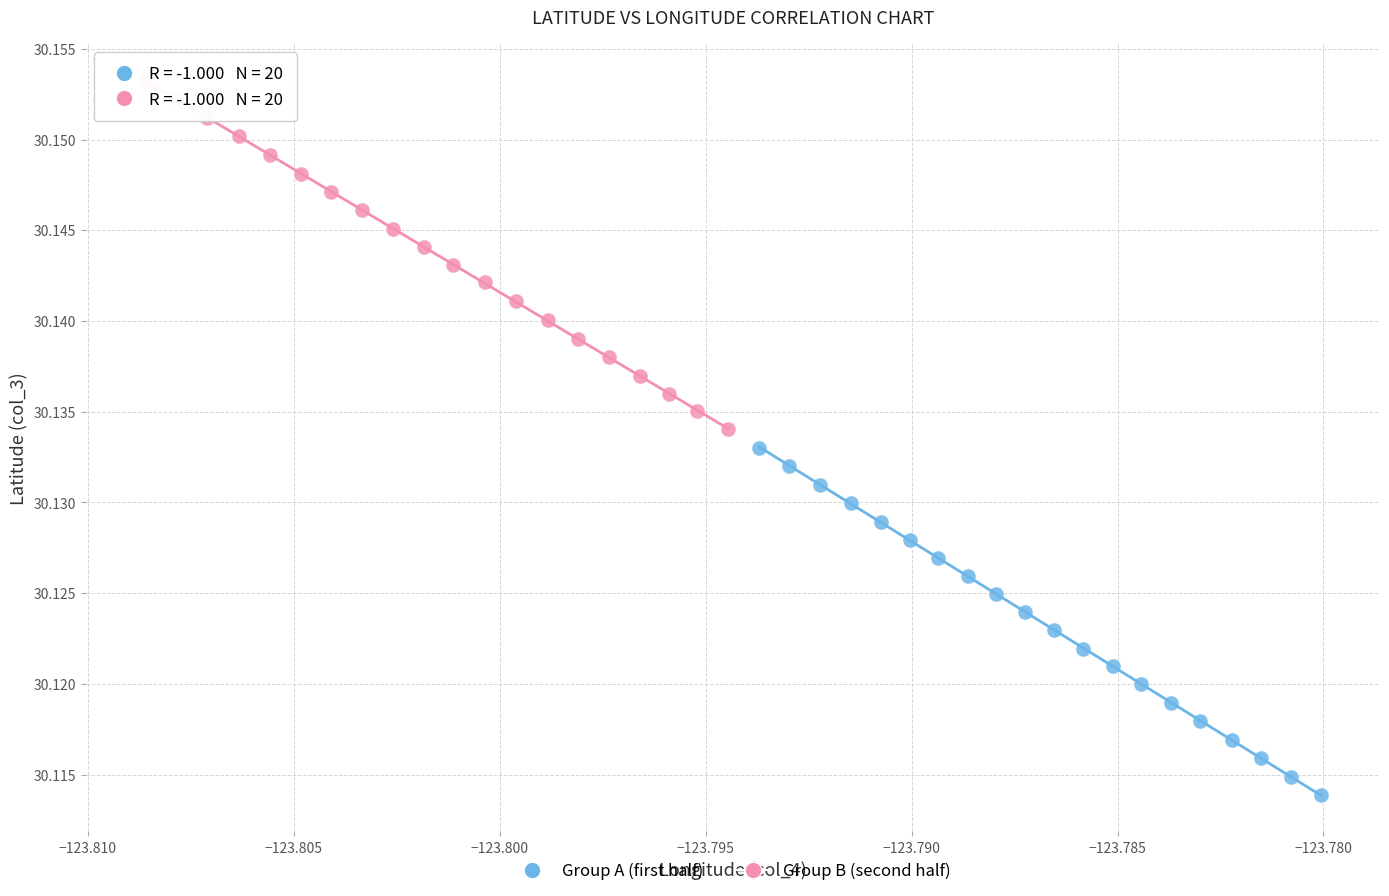

Which series has the widest spread of Y values?

Group B (second half)